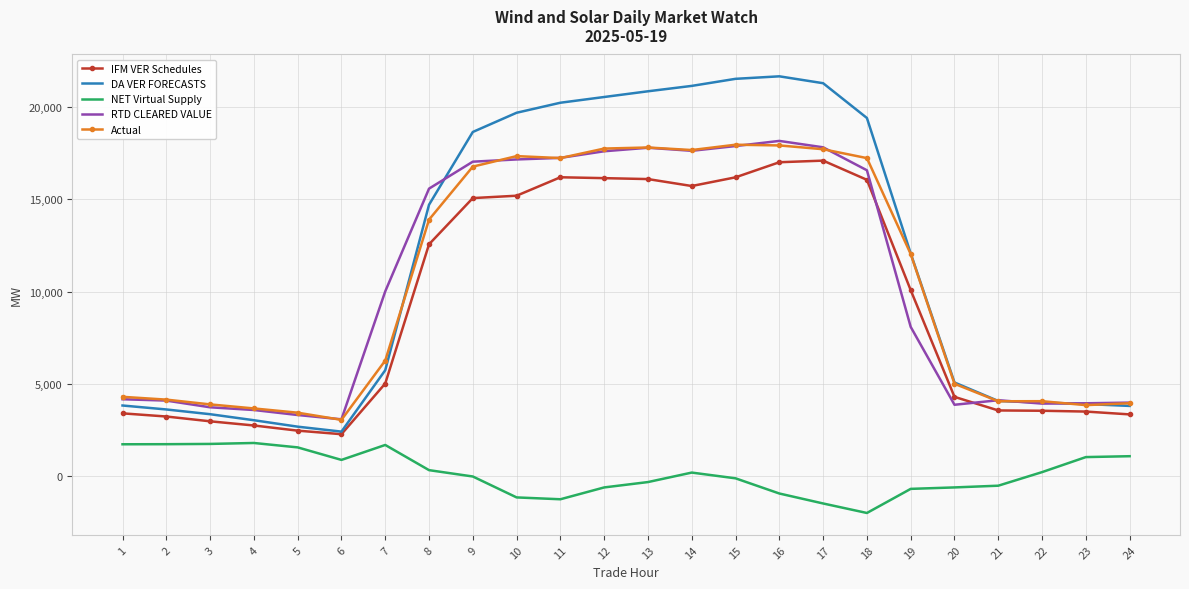

Which series changed the most between 10 and 17?

IFM VER Schedules